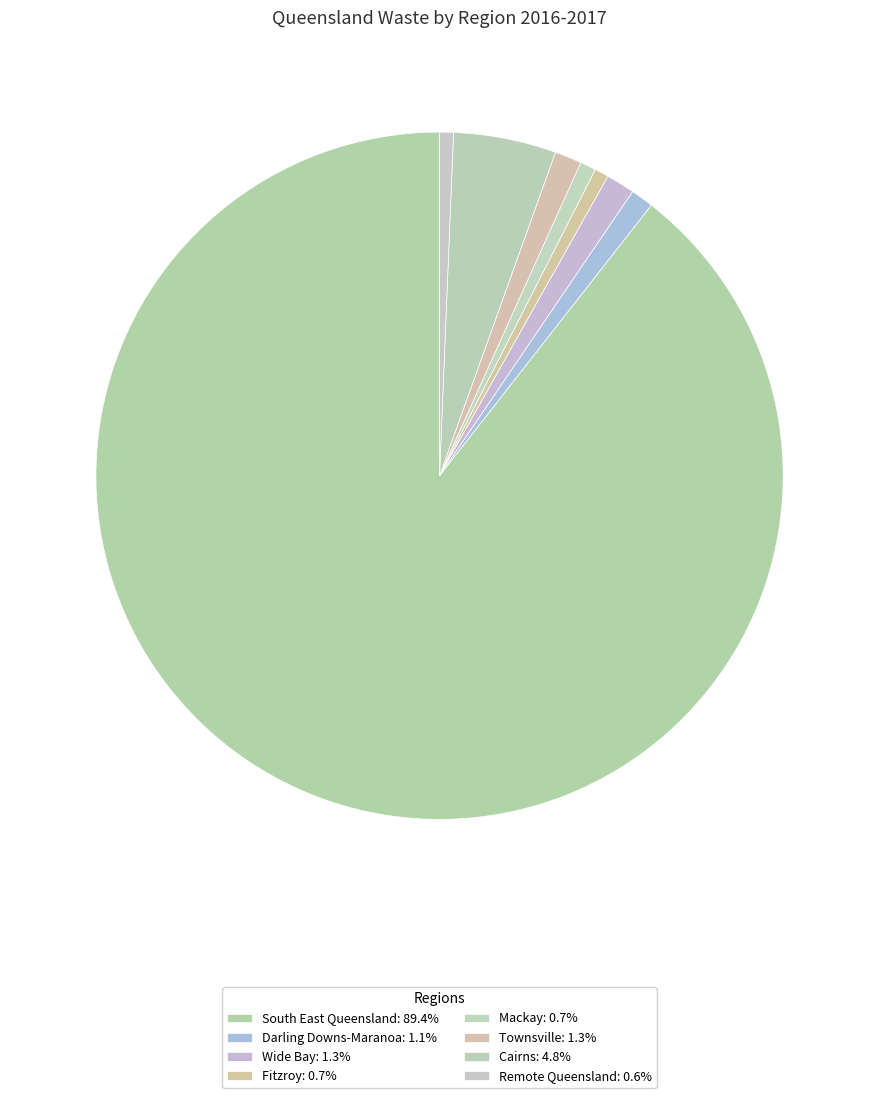

How many slices are in this pie chart?

8